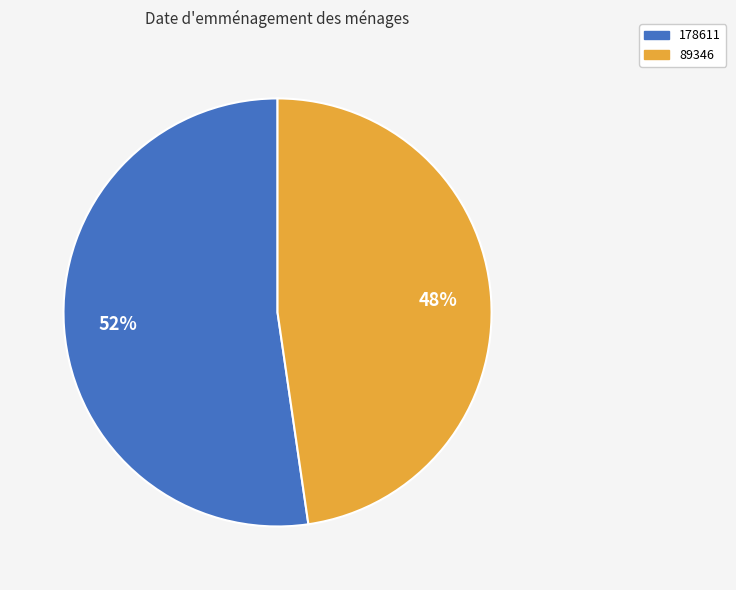

To the nearest percent, what portion does 178611 represent?

52%